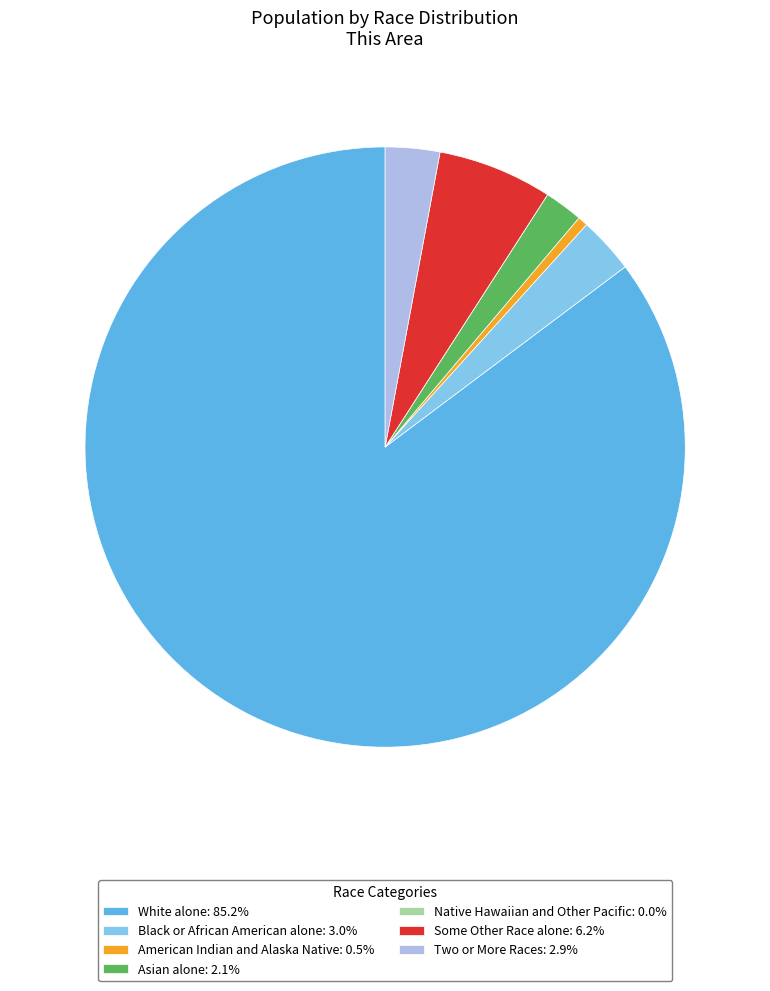

Combined, do Asian alone: 2.1% and White alone: 85.2% account for over 50%?

Yes